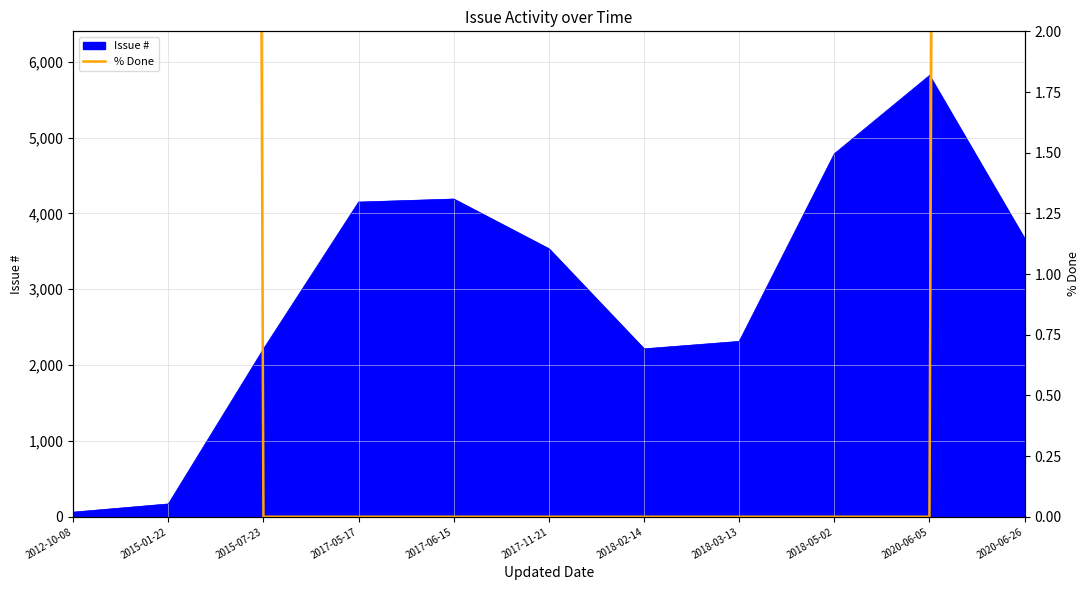

At which label does Issue # reach its peak?

2020-06-05